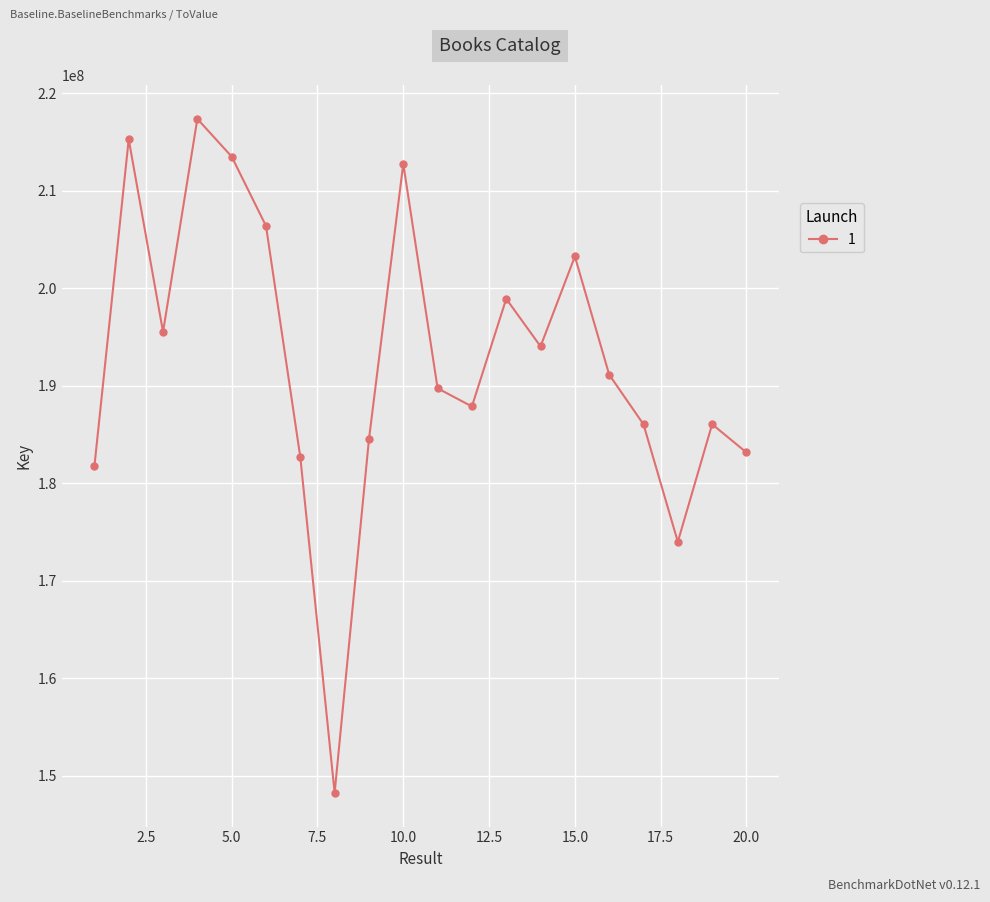

What is the greatest value displayed?

217395793